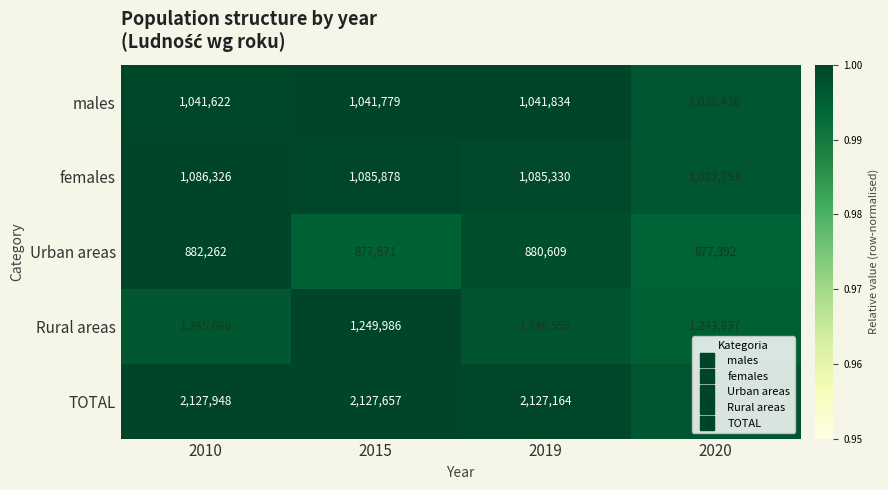

Which series has the largest total across all categories?

TOTAL